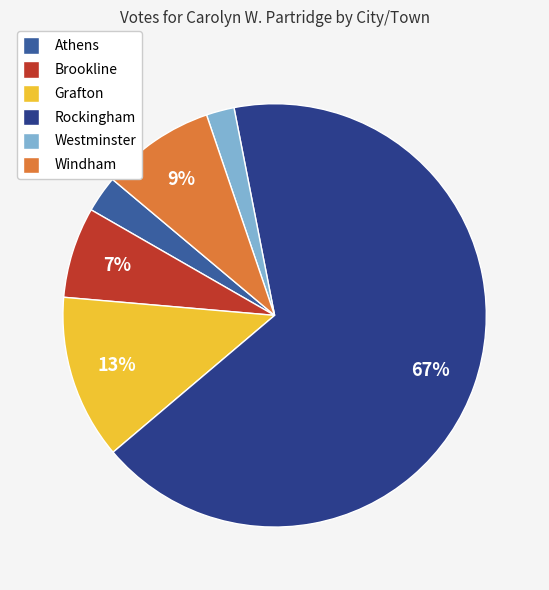

Which has a higher value, Brookline or Windham?

Windham